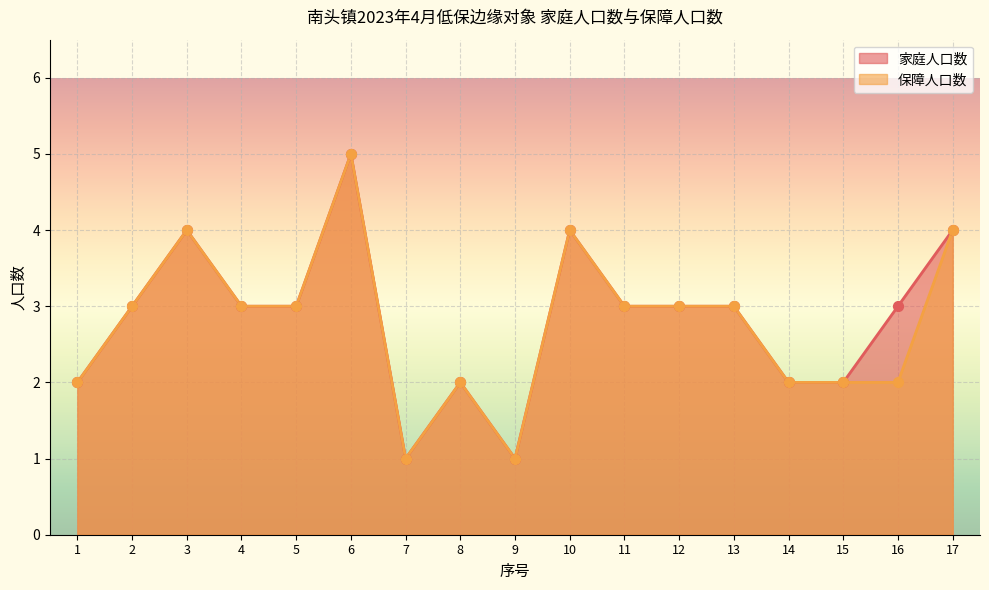

Which series contains the lowest Y value?

家庭人口数